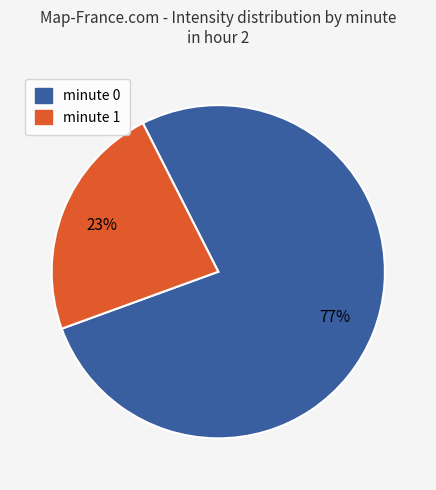

To the nearest percent, what percentage of the pie is minute 0?

77%